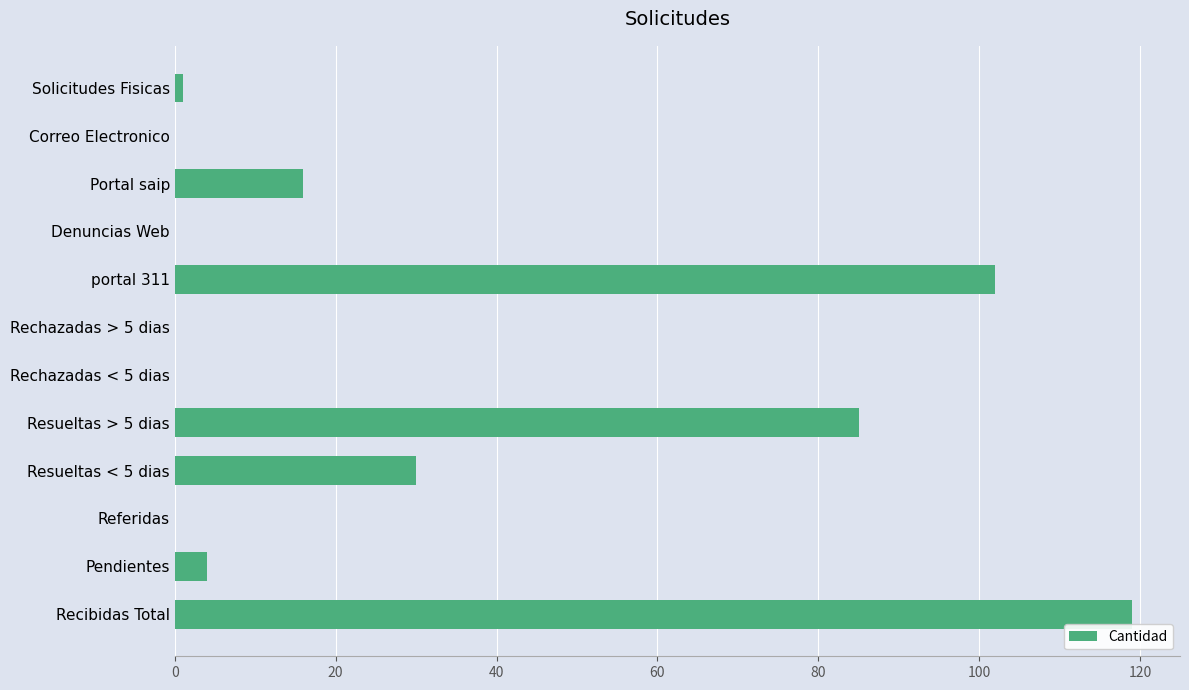

Which category has the highest value across all series?

Recibidas Total